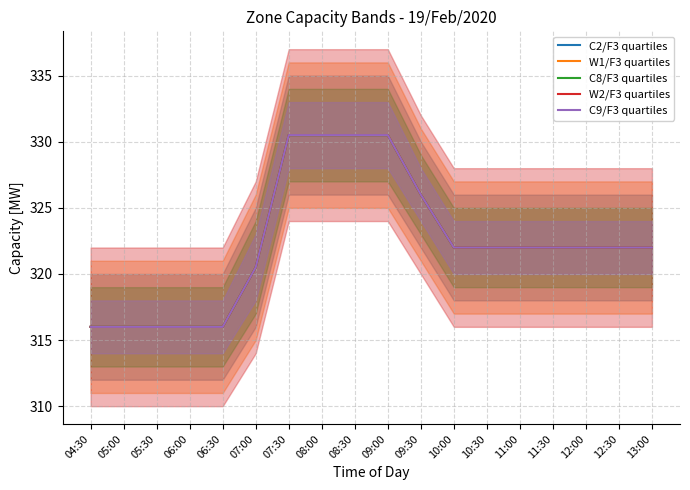

What is the approximate value of W2/F3 quartiles at 08:30?

330.5